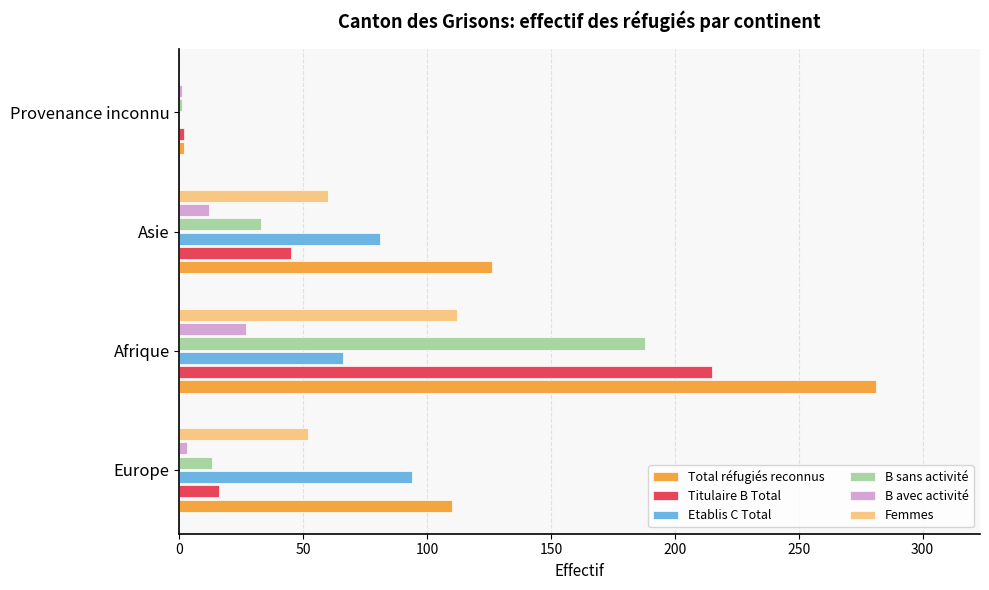

Which label corresponds to the largest value in the chart?

Afrique